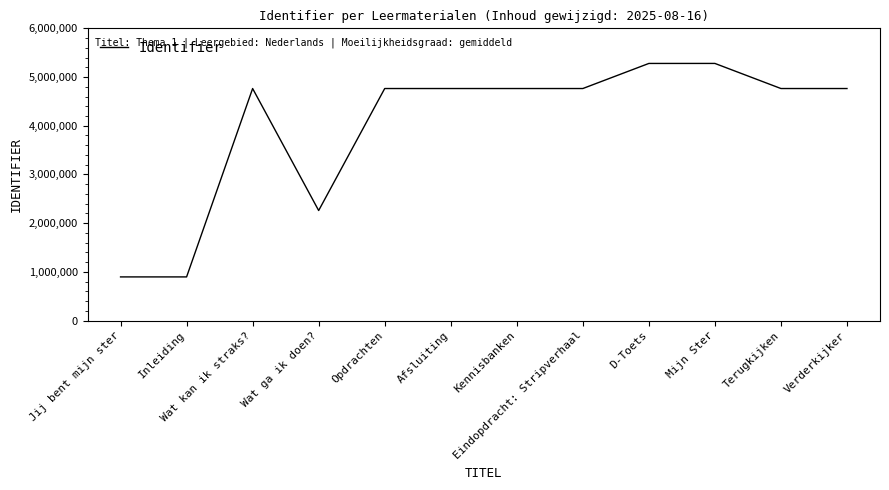

What is the ratio of the value at D-Toets to the value at Mijn Ster?

1.0